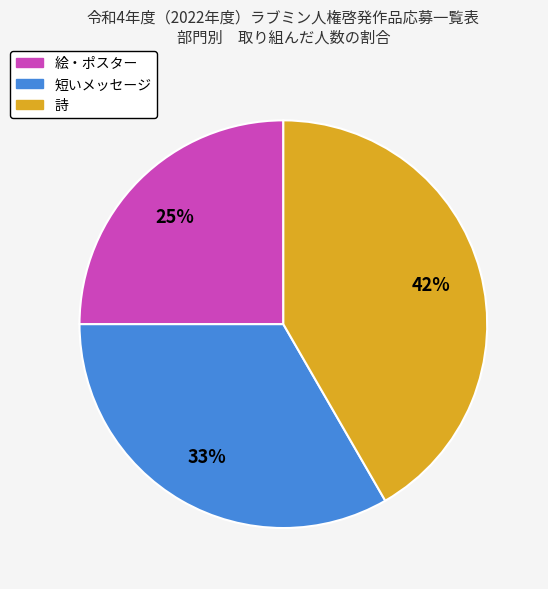

To the nearest percent, what percentage of the pie is 短いメッセージ?

33%